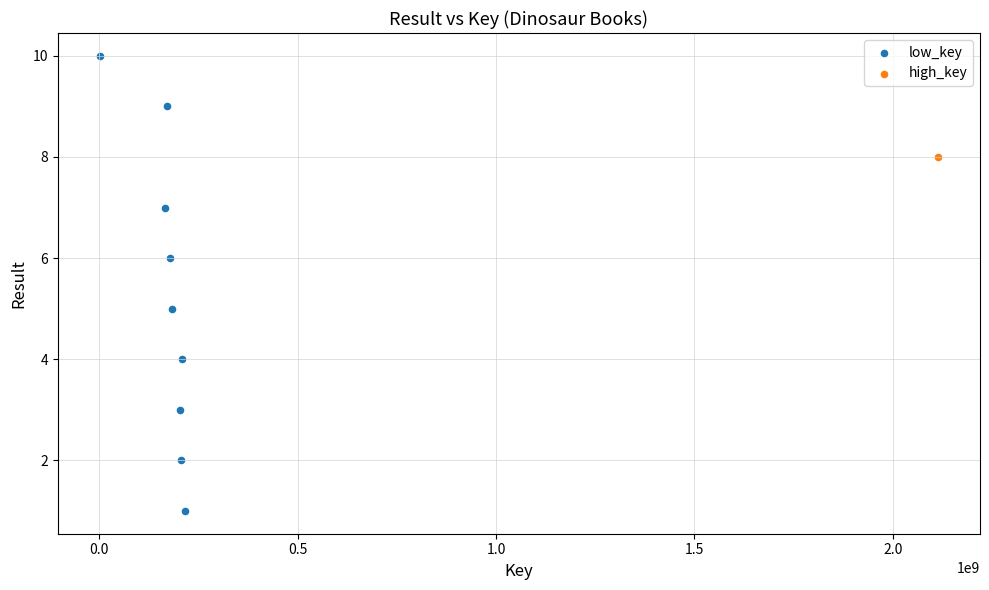

What are all the series names shown in the legend?

low_key, high_key